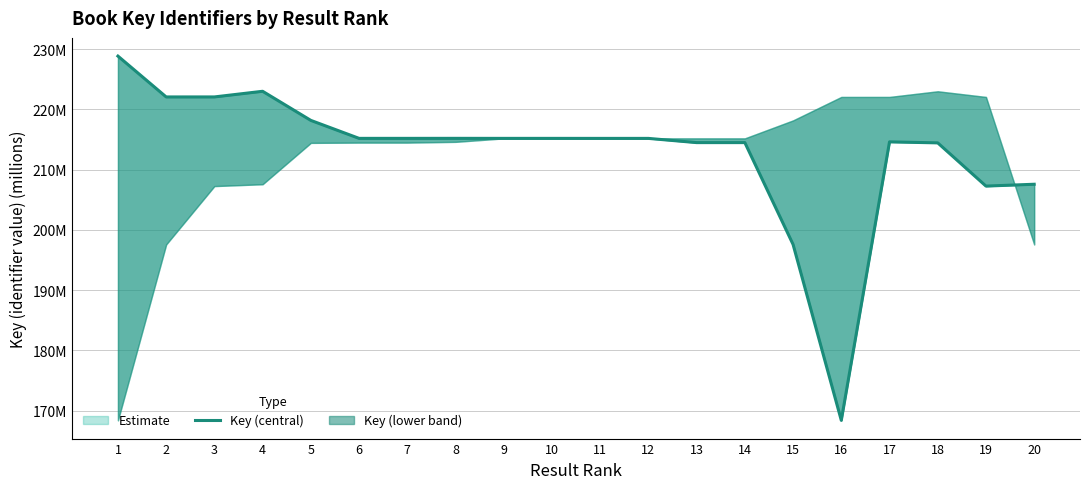

What is the change in value from 13 to 16?

-46.1